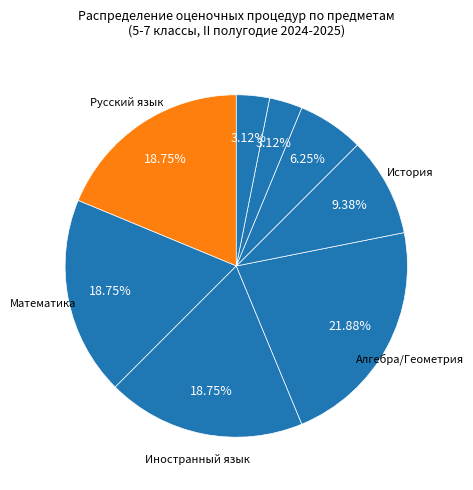

Which slice is the smallest?

Литература